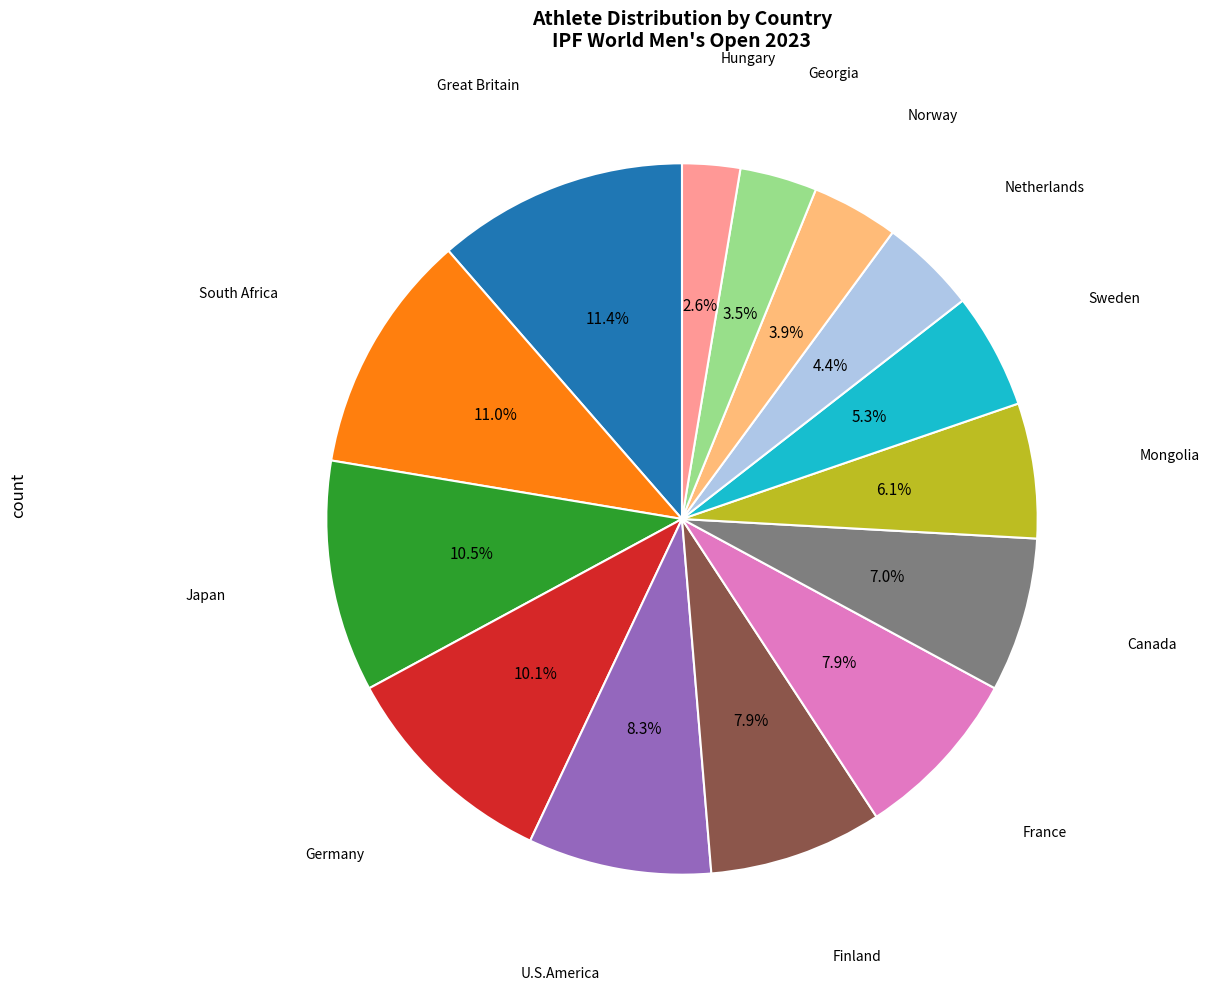

Is there any slice that represents more than half of the pie?

No